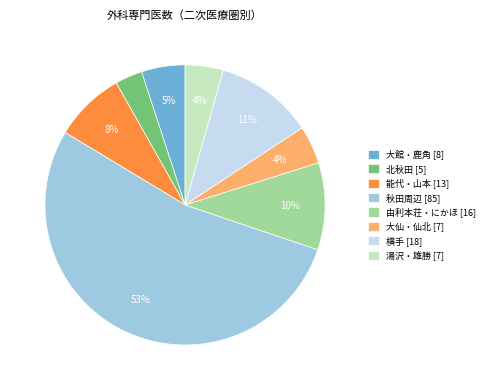

To the nearest percent, what portion does 湯沢・雄勝 represent?

4%